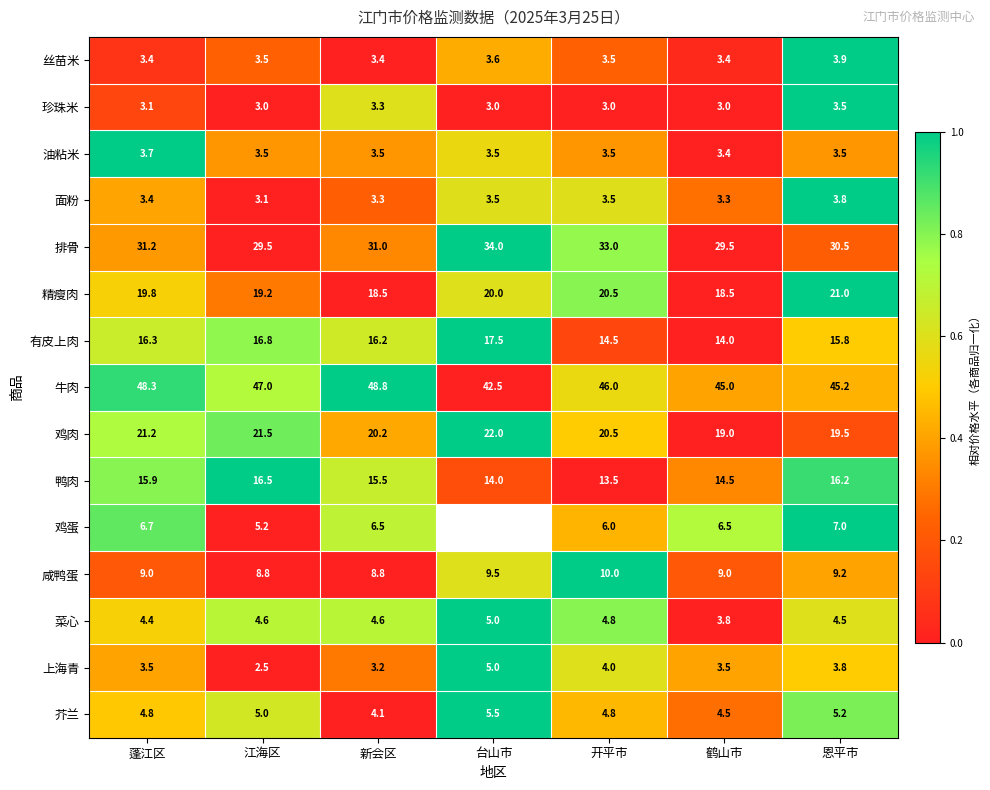

Where does the 菜心 series first go above 4?

蓬江区